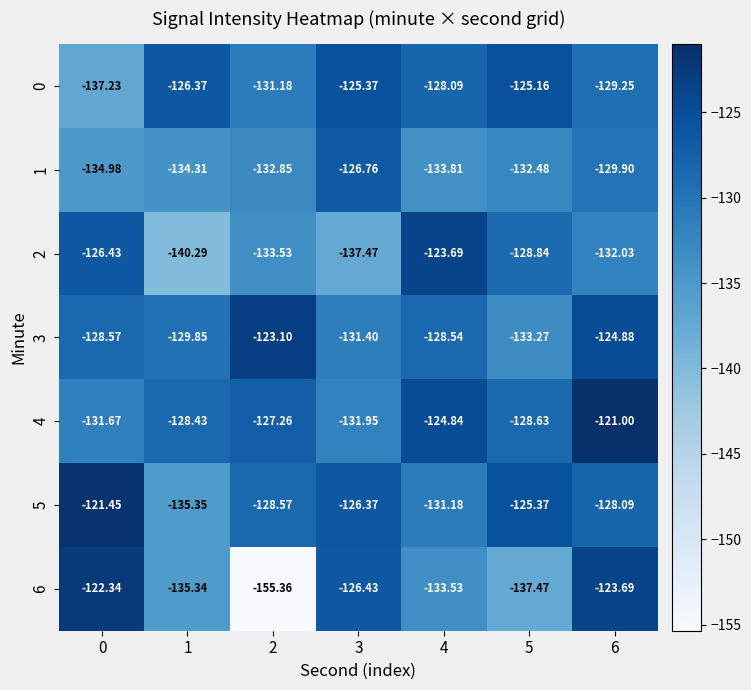

Is the value of 2 at 4 greater than the value of 4 at 2?

Yes